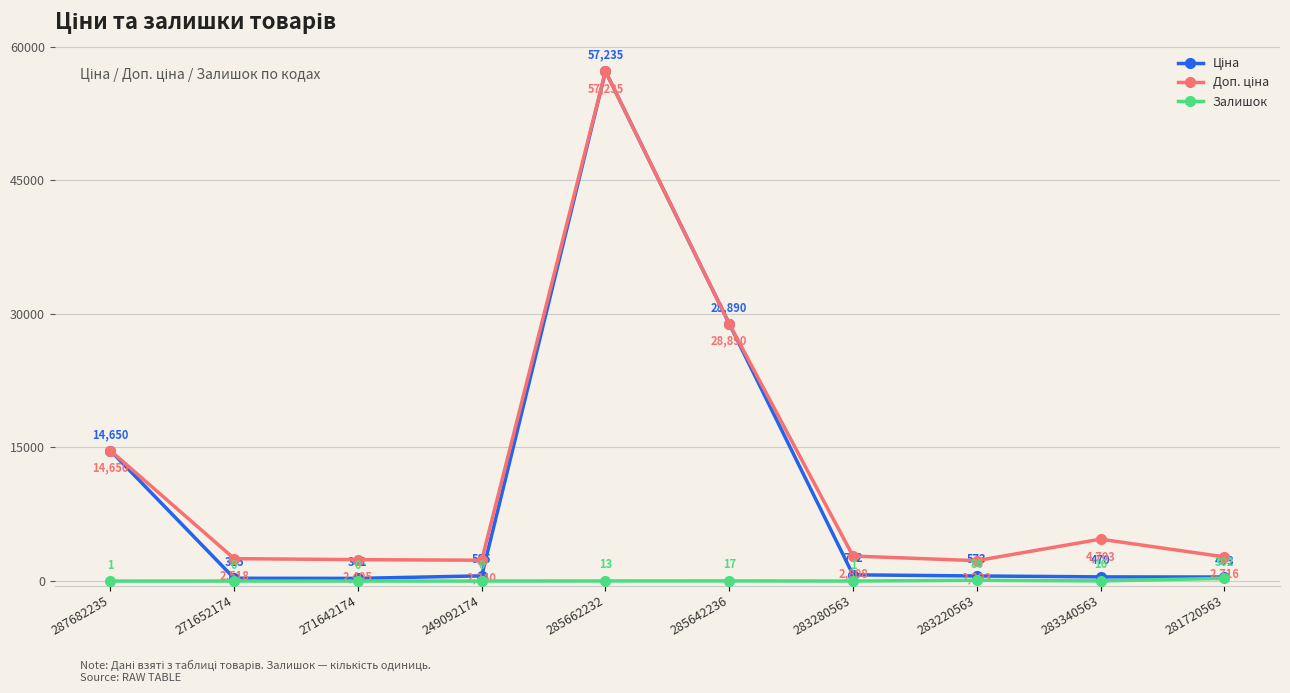

What is the label of the 3rd point from the right?

283220563